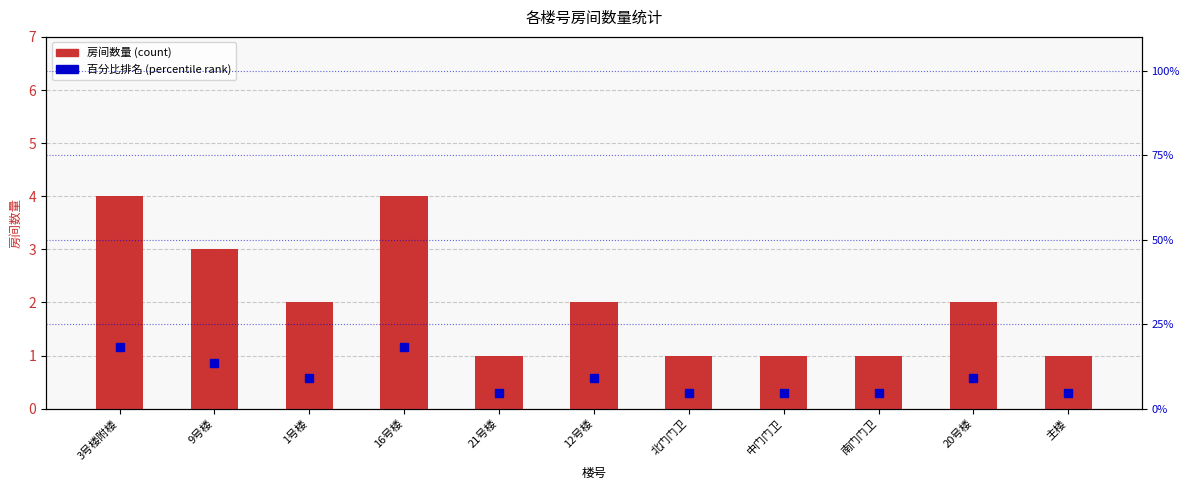

What is the label of the 8th bar from the left?

中门门卫